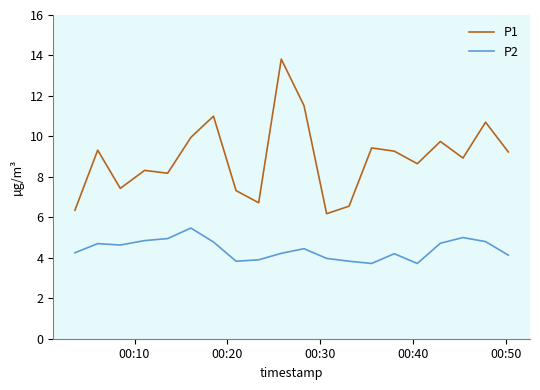

True or false: P2 and P1 intersect in this chart.

False